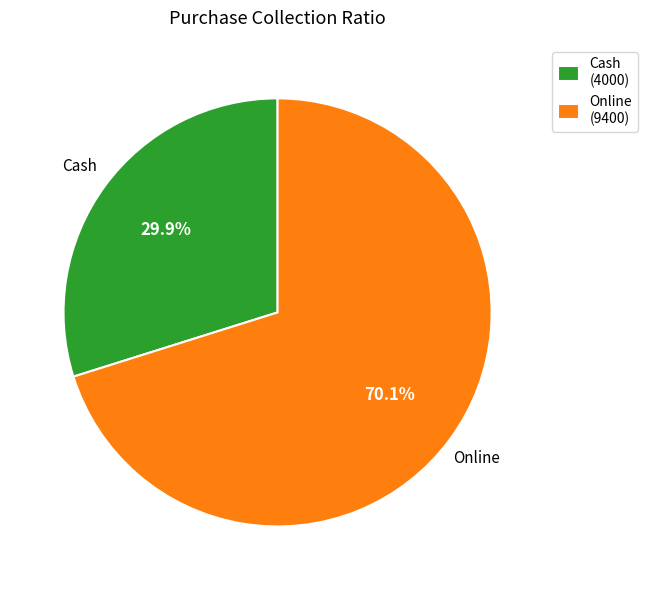

To the nearest percent, what is the difference between the largest and smallest slice percentages?

40%